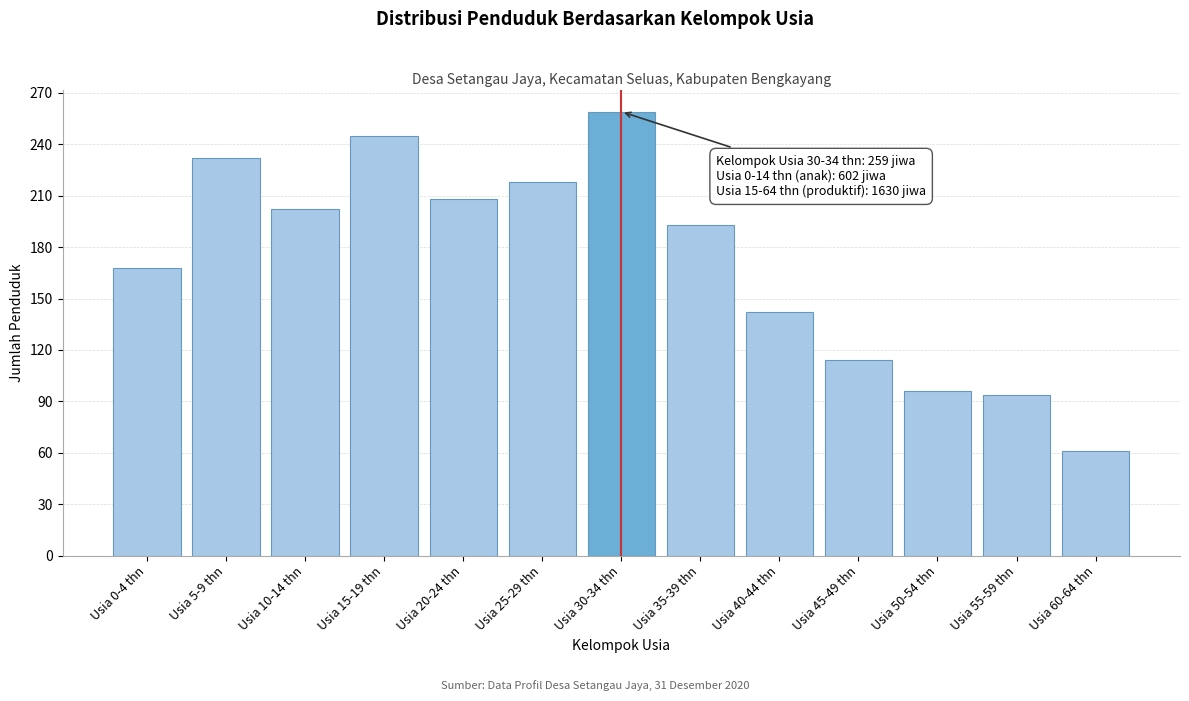

Reading left to right, transcribe all the data shown in this chart.

Usia 0-4 thn=168	Usia 5-9 thn=232	Usia 10-14 thn=202	Usia 15-19 thn=245	Usia 20-24 thn=208	Usia 25-29 thn=218	Usia 30-34 thn=259	Usia 35-39 thn=193	Usia 40-44 thn=142	Usia 45-49 thn=114	Usia 50-54 thn=96	Usia 55-59 thn=94	Usia 60-64 thn=61